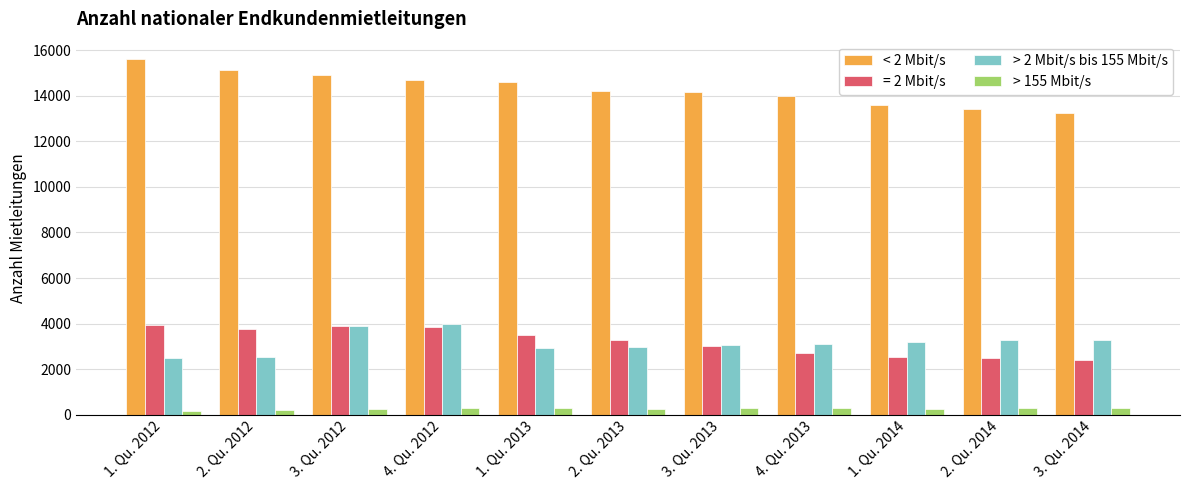

True or false: > 2 Mbit/s bis 155 Mbit/s has a value of 711 at 3. Qu. 2013.

False